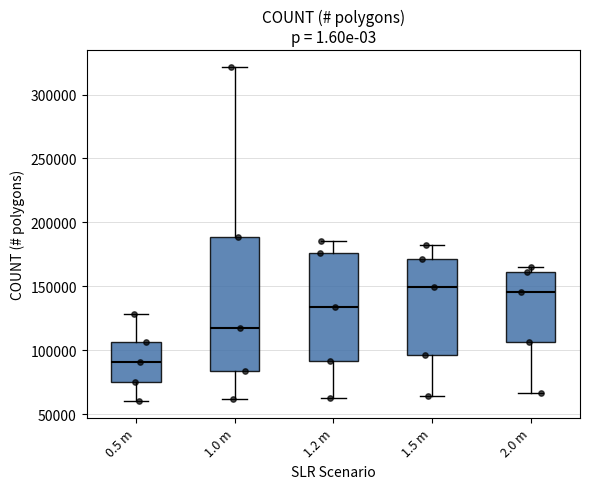

Where is the lower edge of the box for 1.5 m on the y-axis? The values are not printed on the chart, so give them approximately, as read against the axis.

95000